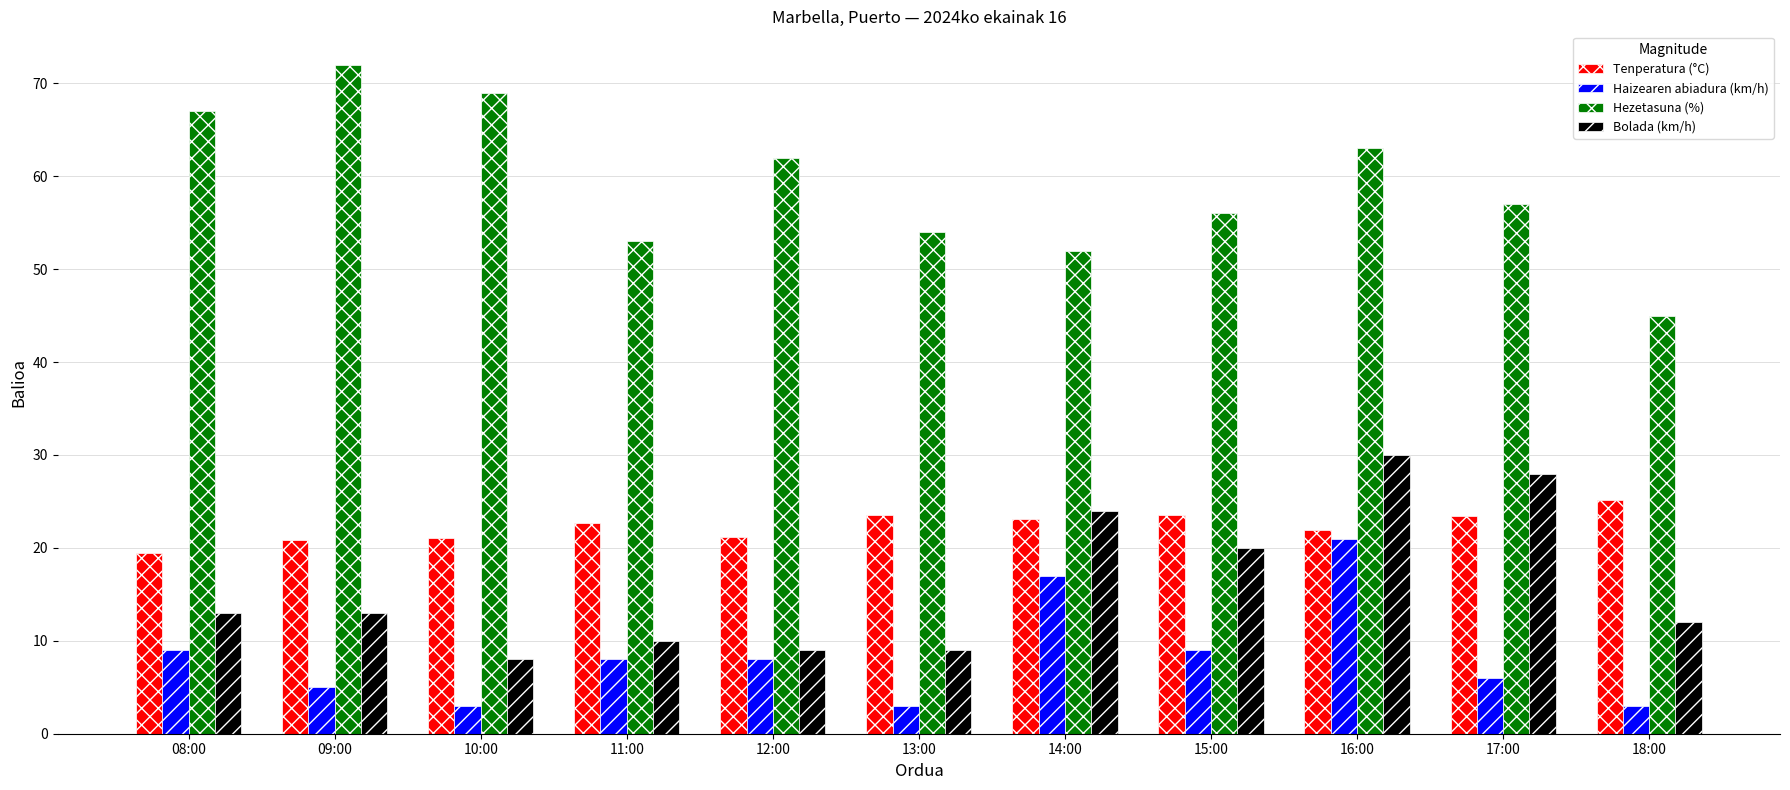

How many values in the Bolada (km/h) series are below 13?

5